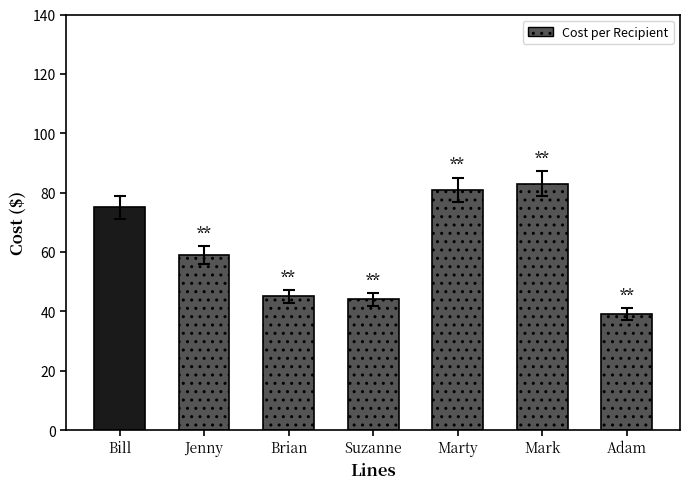

What value does the data have at Marty?

81